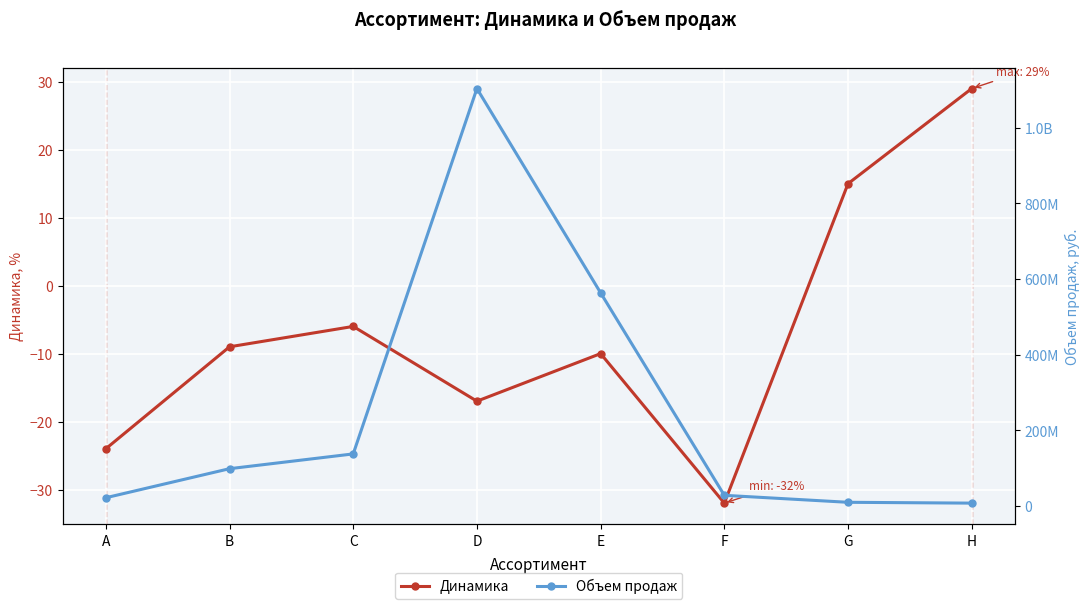

What is the minimum value shown in the chart?

-32.0